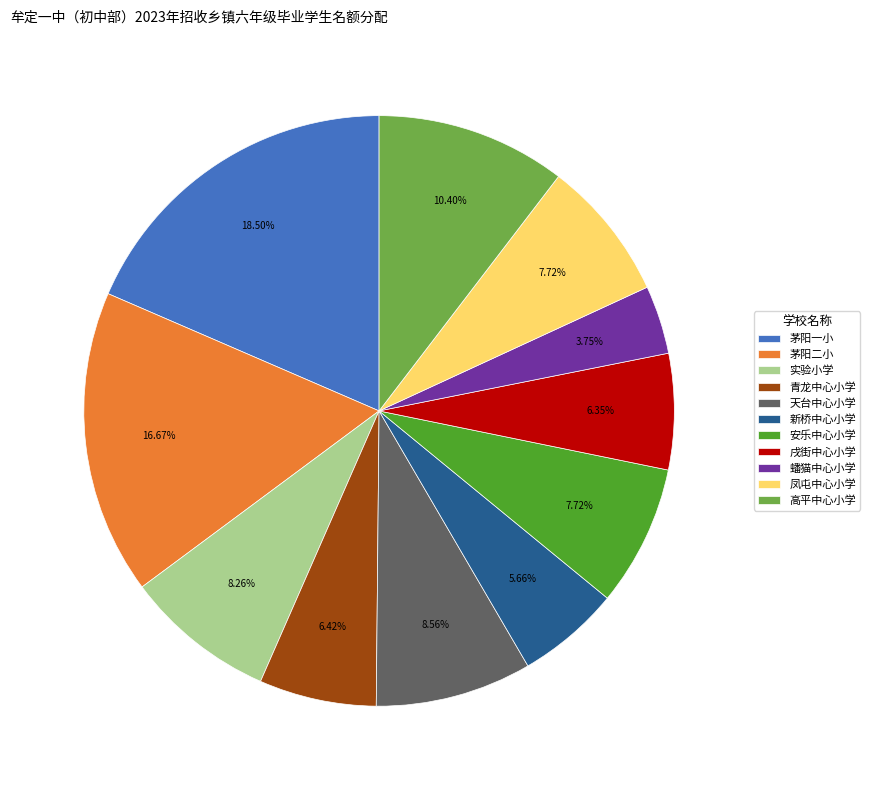

Which has a higher value, 蟠猫中心小学 or 青龙中心小学?

青龙中心小学